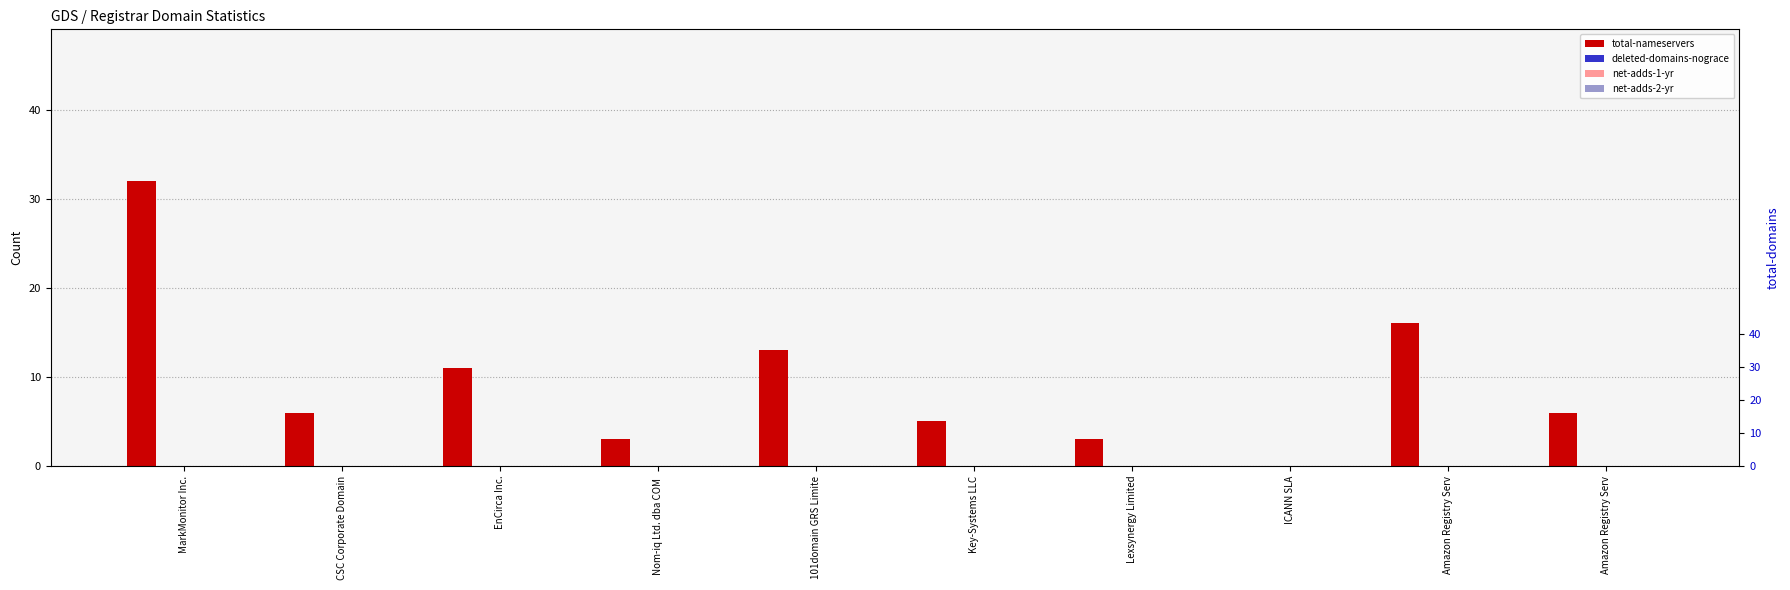

The total-nameservers series shows 13 at 101domain GRS Limite. True or false?

True